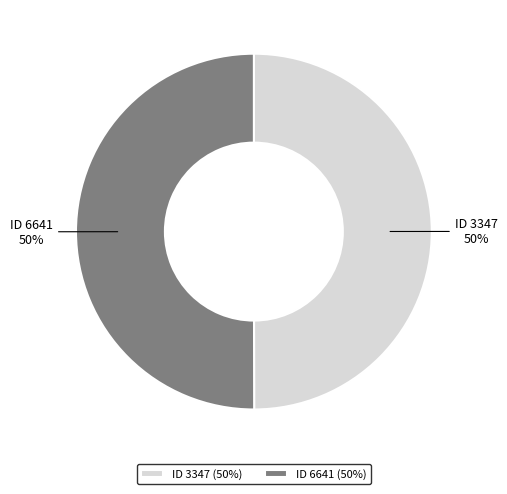

Is the sum of ID 6641 and ID 3347 greater than half?

Yes